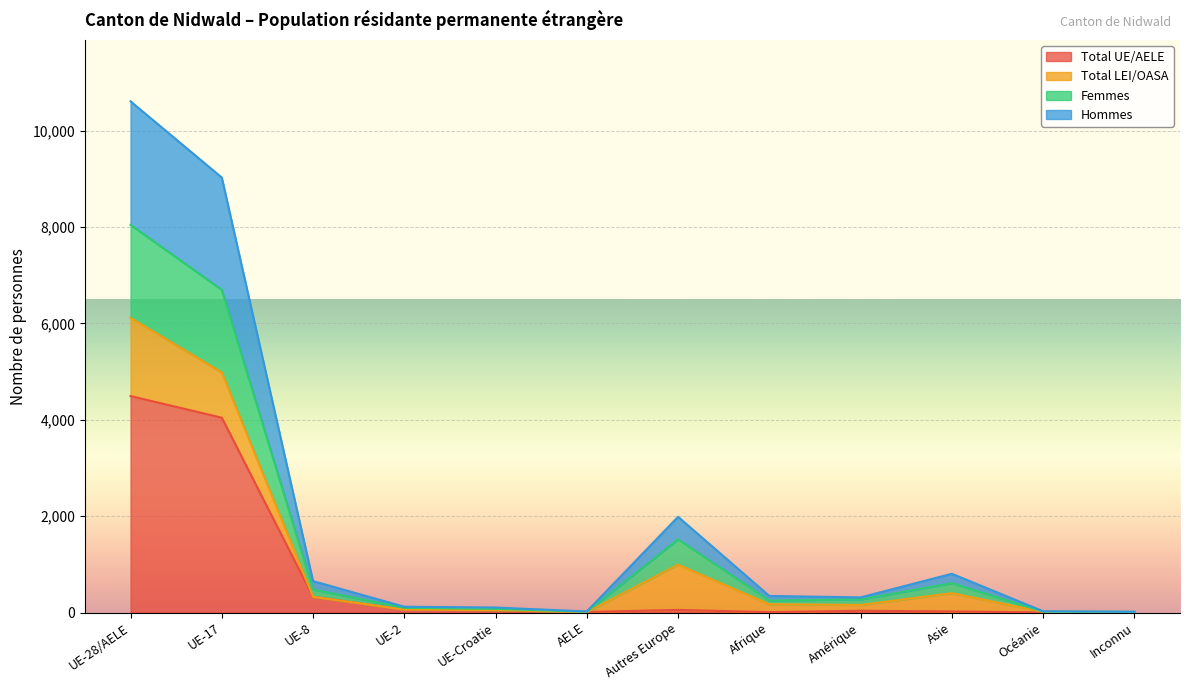

At which category is the sum across all series the highest?

UE-28/AELE